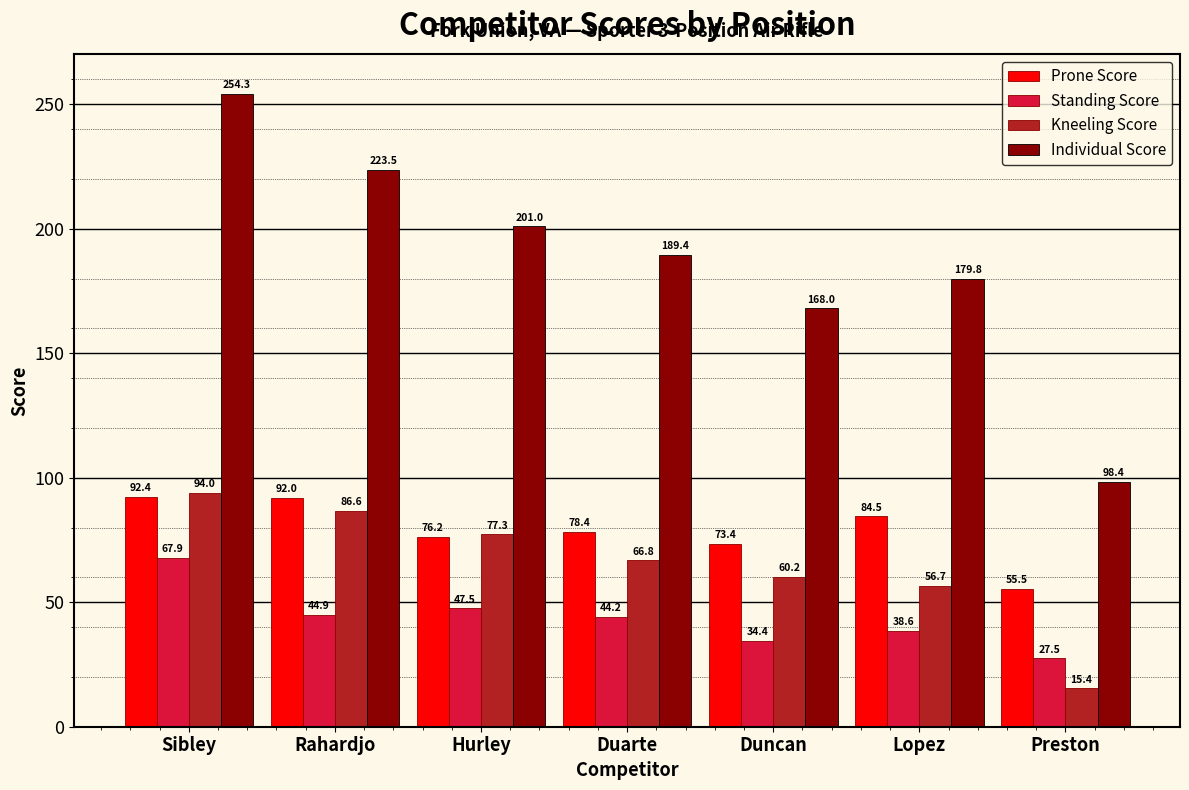

How many values in the Standing Score series exceed 44?

4